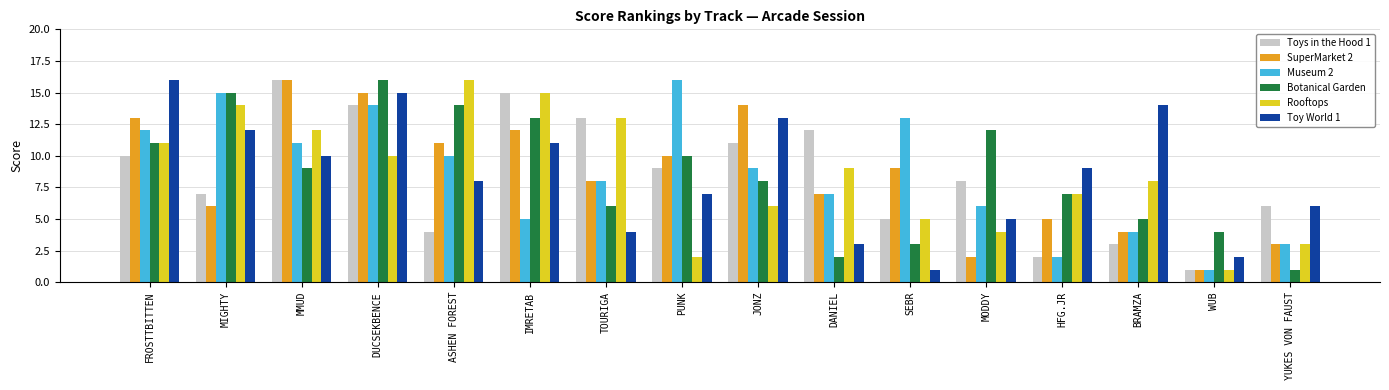

What is the label of the 15th bar from the right?

MIGHTY